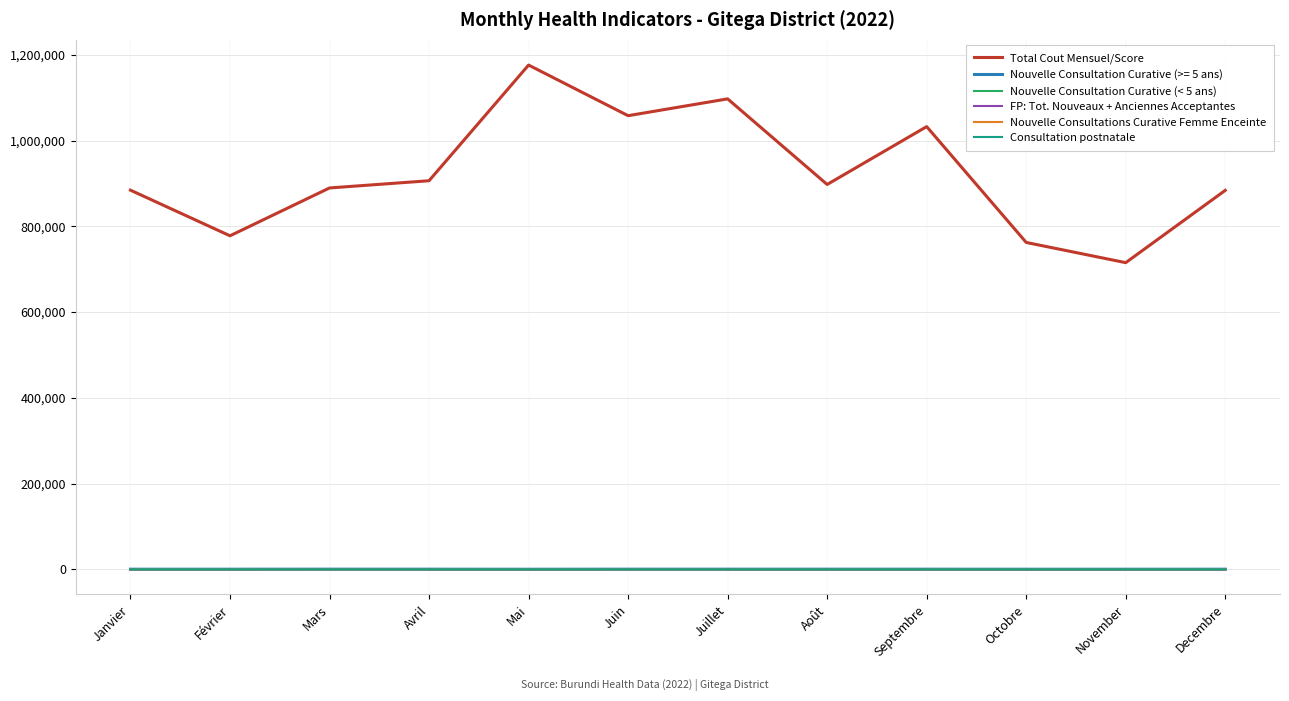

What is the total value across all series at Juillet?

1097833